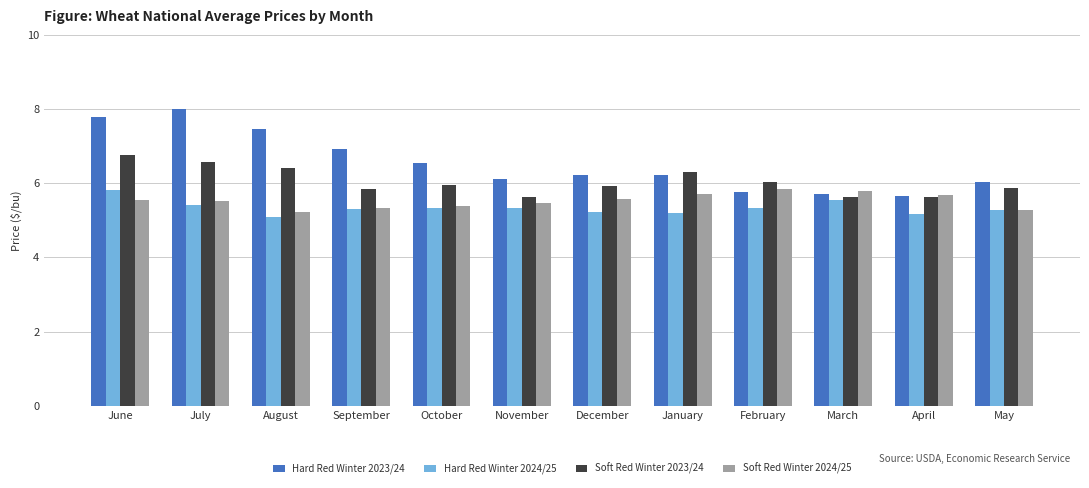

List the series in order of their overall mean, lowest first.

Hard Red Winter 2024/25, Soft Red Winter 2024/25, Soft Red Winter 2023/24, Hard Red Winter 2023/24